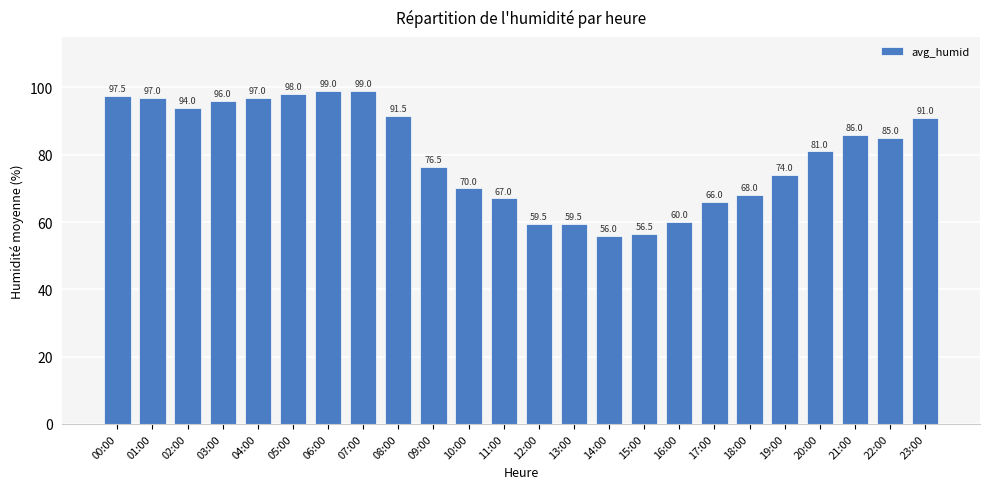

Which label corresponds to the smallest value in the chart?

14:00